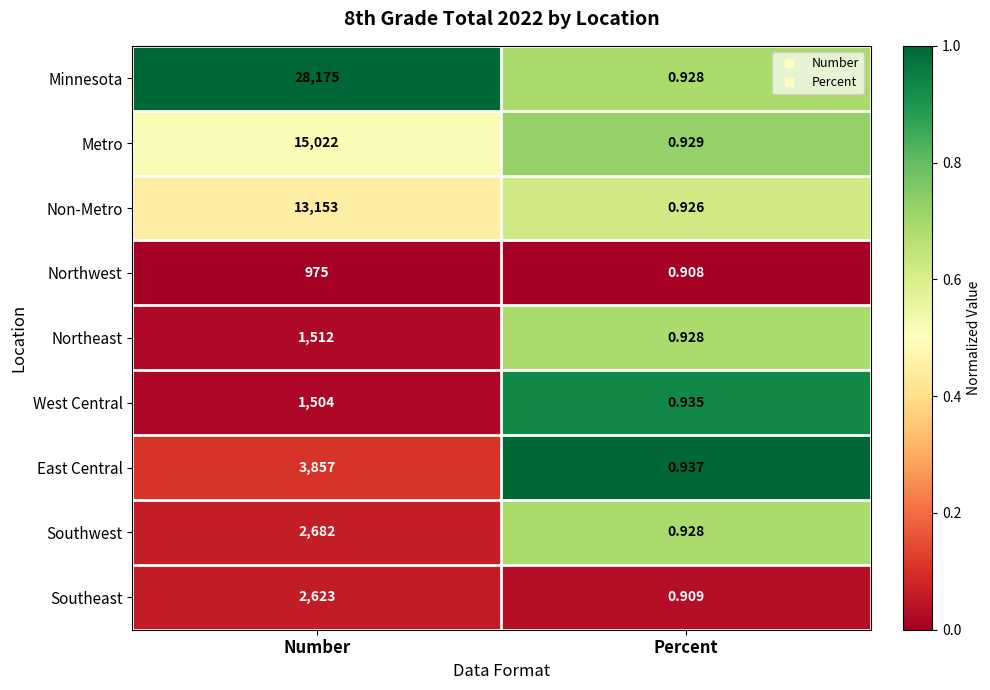

At which label is Northwest closest to 487?

Percent